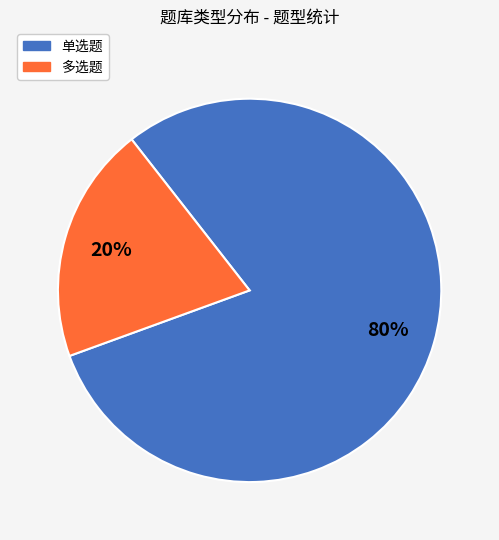

Between 多选题 and 单选题, which is larger?

单选题